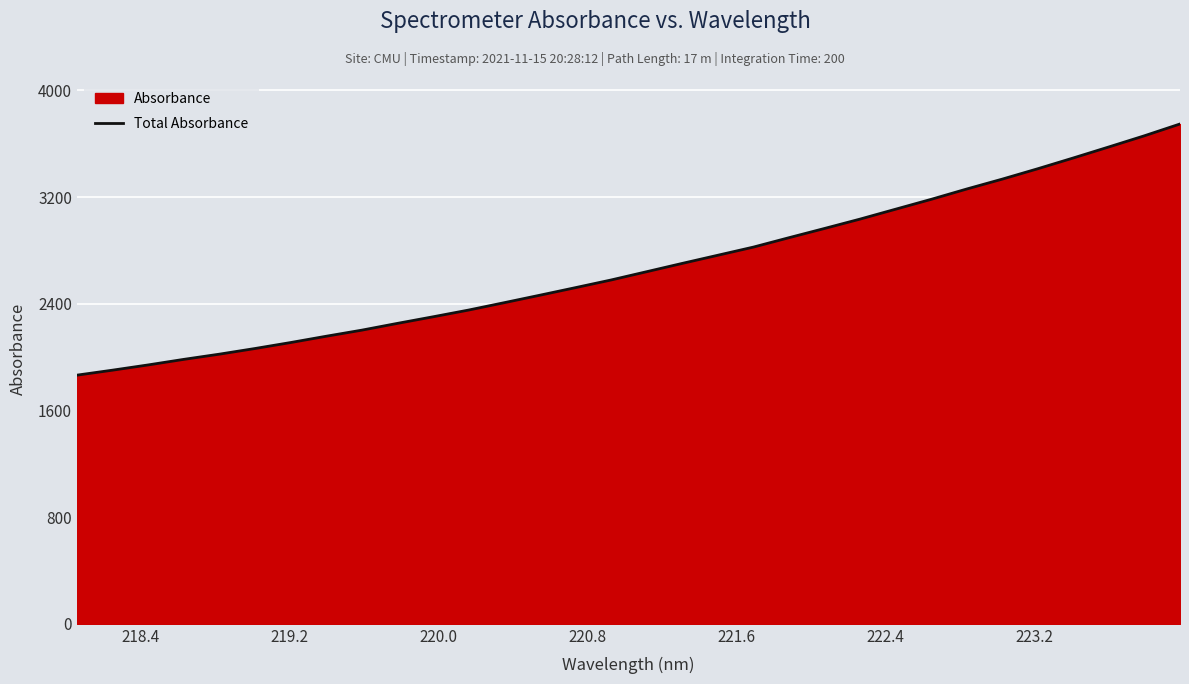

How many data points are less than 2640?

16